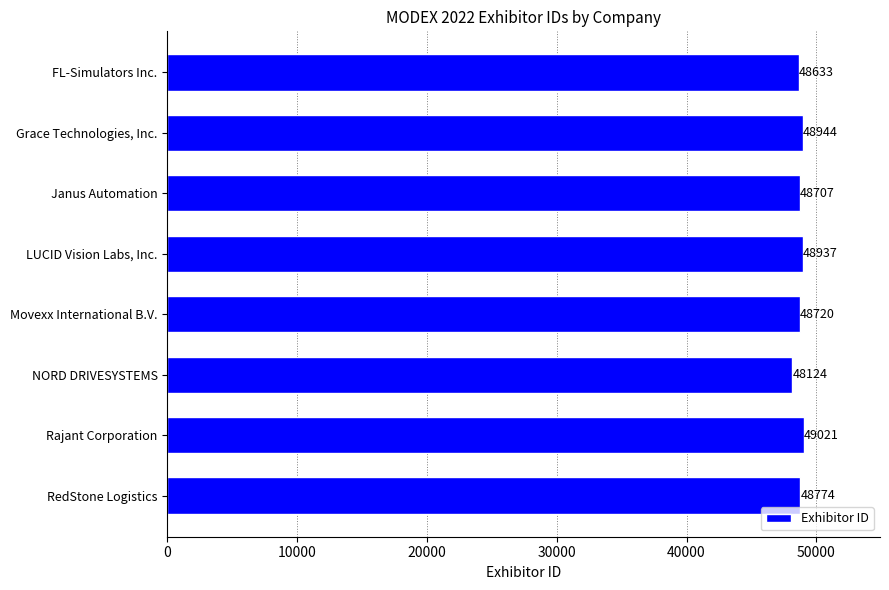

True or false: the data shows 48707 at Janus Automation.

True